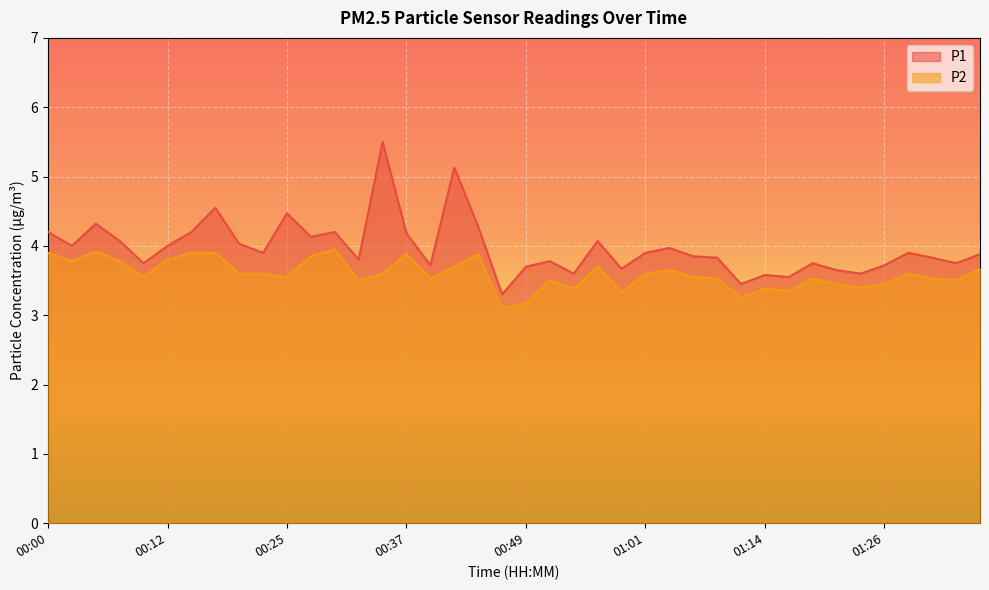

What position from the left is 00:10?

5